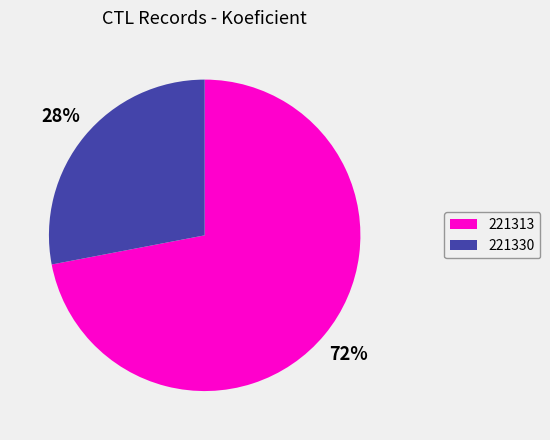

Which category has the smallest portion of the pie?

221330